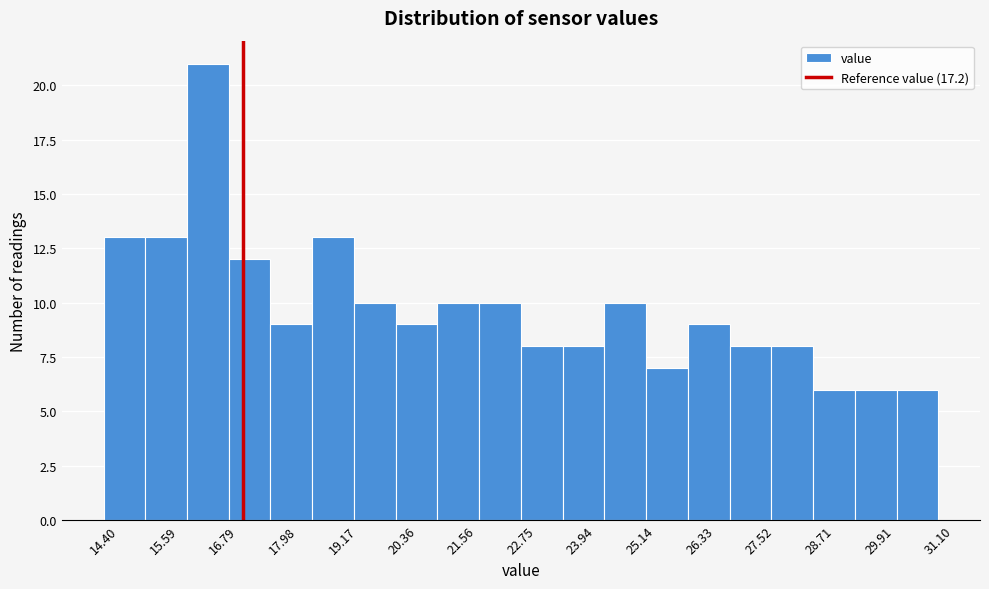

How tall is the bar that spans 22.0 to 22.8 on the x-axis? Neither the bar edges nor the heights are printed on the chart, so give them approximately, as read against the axes.

10